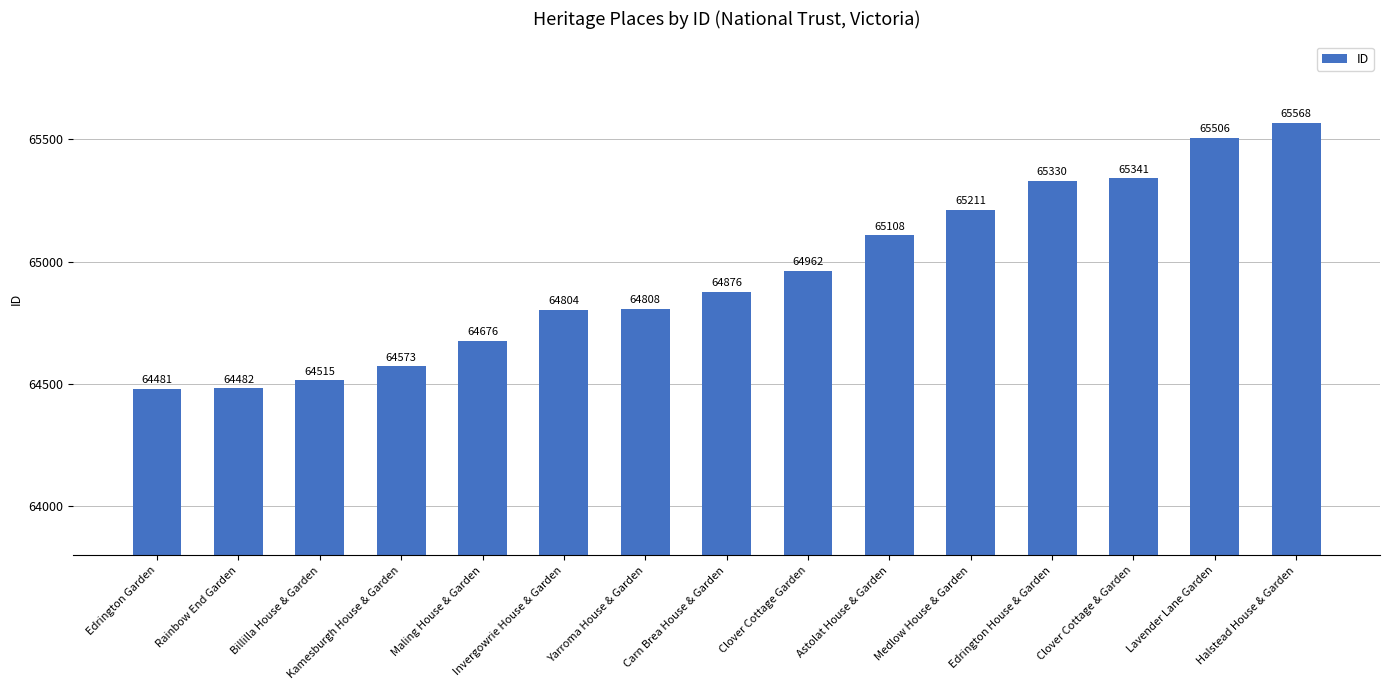

Approximately how many times larger is the value at Invergowrie House & Garden compared to Maling House & Garden?

1.0